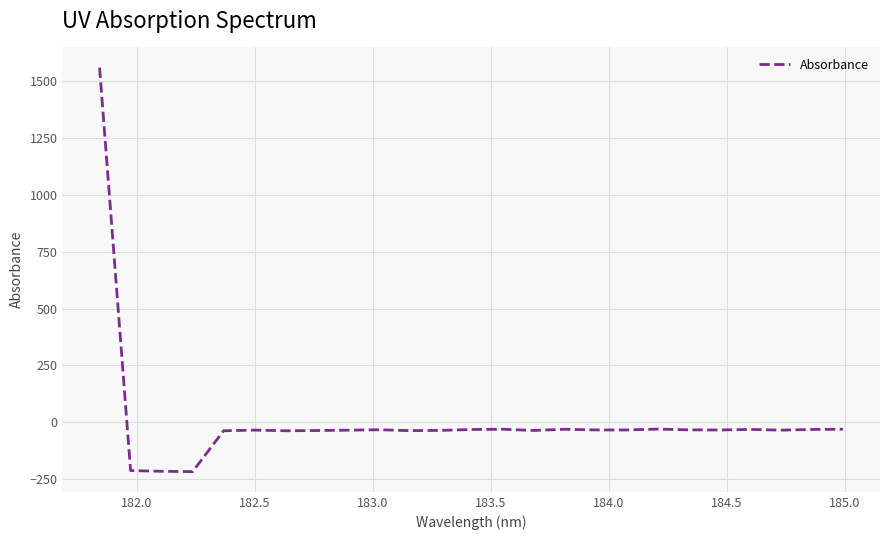

What is the minimum value shown in the chart?

-216.6